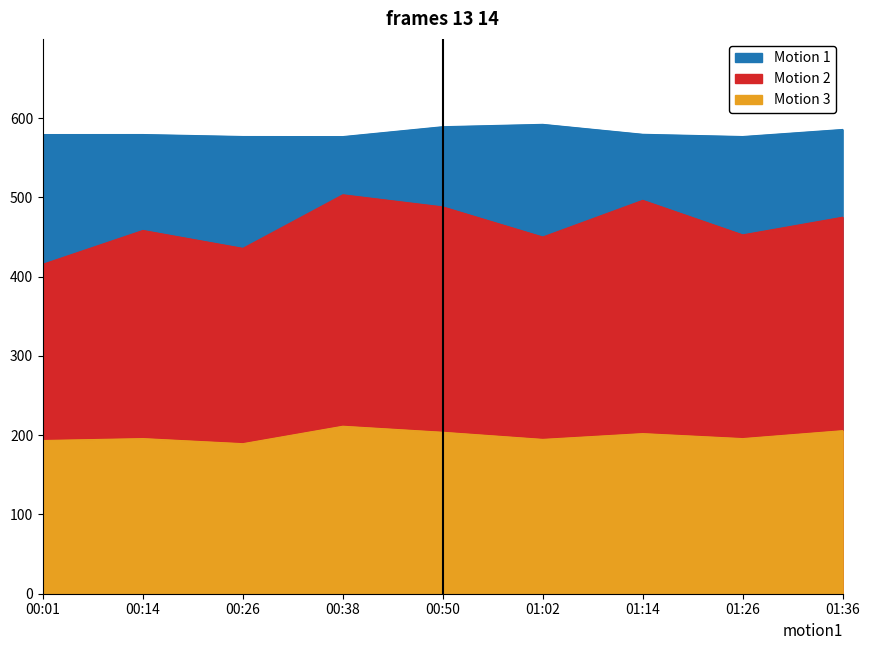

At which category does the chart reach its minimum across all series?

00:26